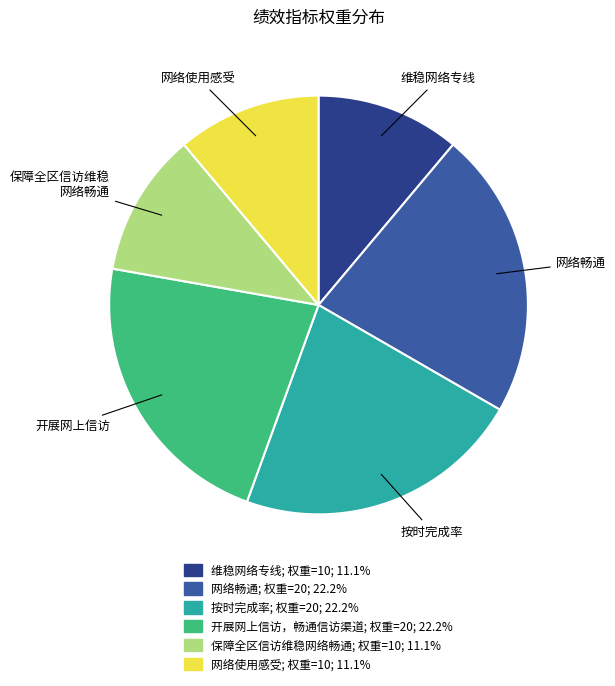

Is there any slice that represents more than half of the pie?

No